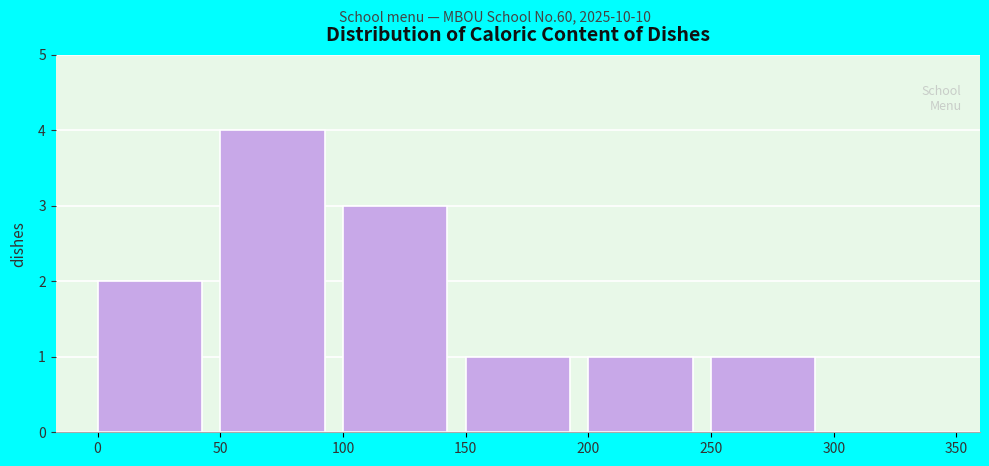

Reading left to right, transcribe this chart: for each bar, give the range it covers on the x-axis and its height. The values are not printed on the chart, so give them approximately, as read against the axis.

0 to 50: 2
50 to 100: 4
100 to 150: 3
150 to 200: 1
200 to 250: 1
250 to 300: 1
300 to 350: 0